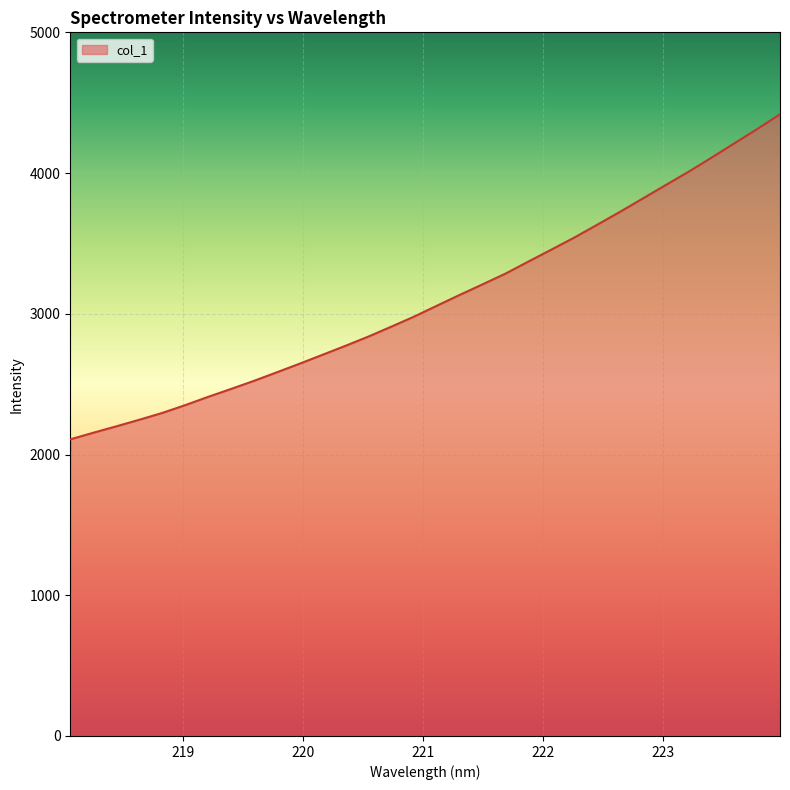

How many values exceed 3057?

16